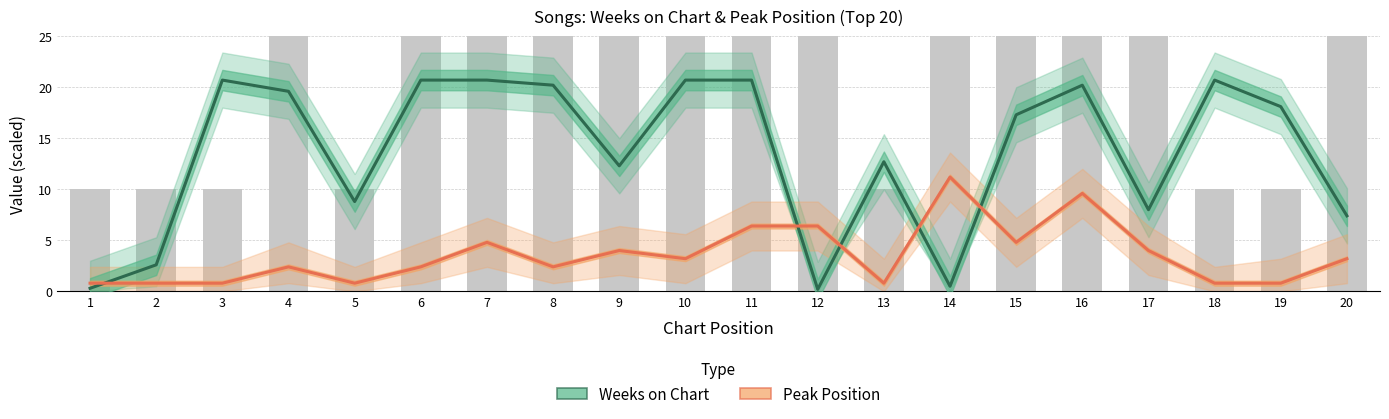

The value of Weeks on Chart at 4 is 19.6. True or false?

True